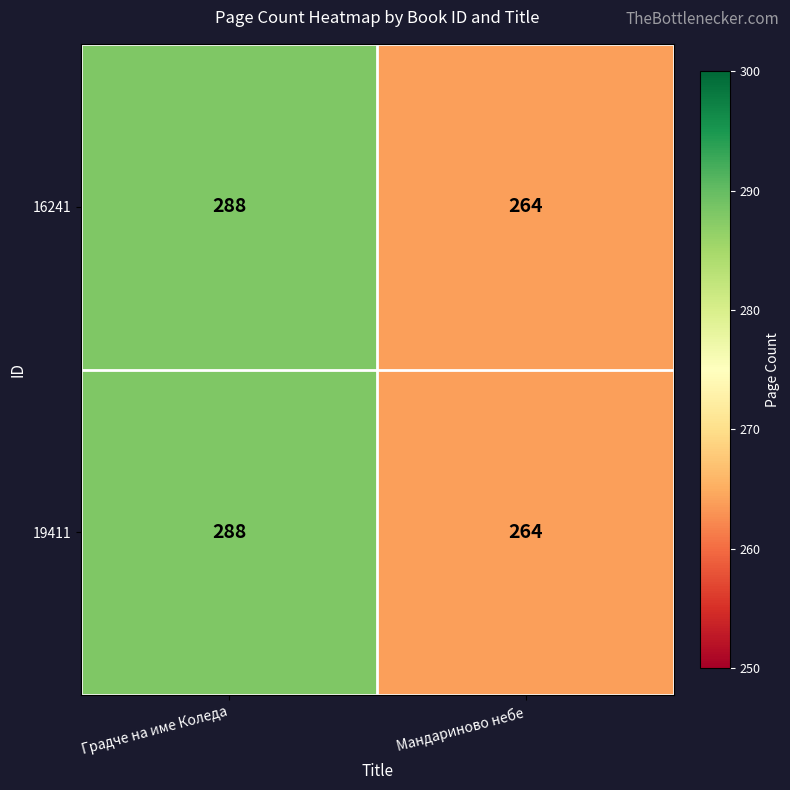

What is the difference between the maximum and minimum values in the 19411 series?

24